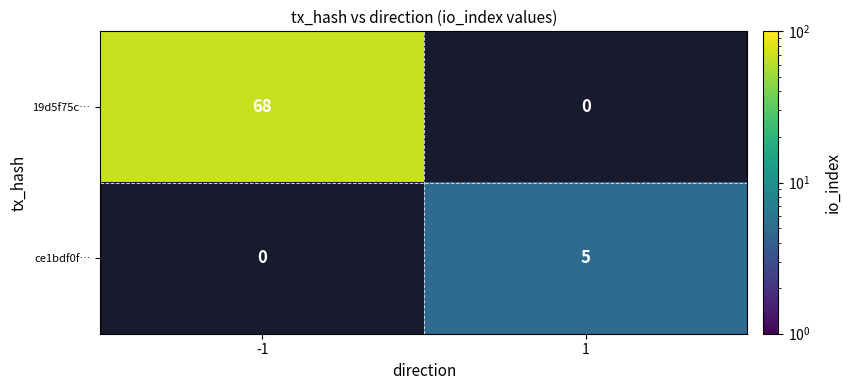

Is it true that 19d5f75c… equals 68 at -1?

True